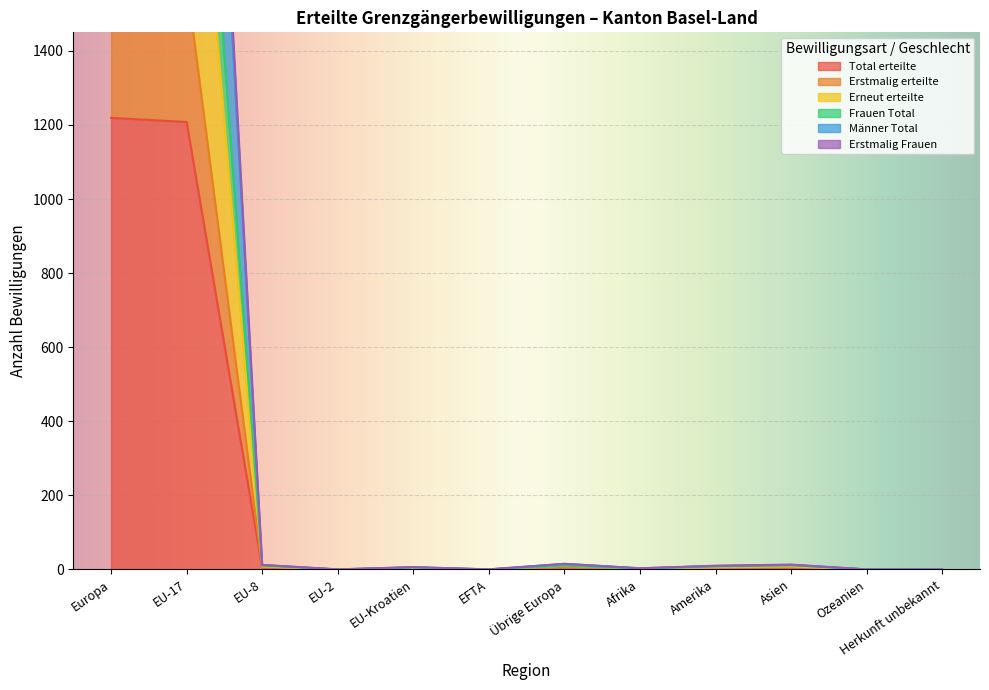

What is the label of the 1st point from the left?

Europa